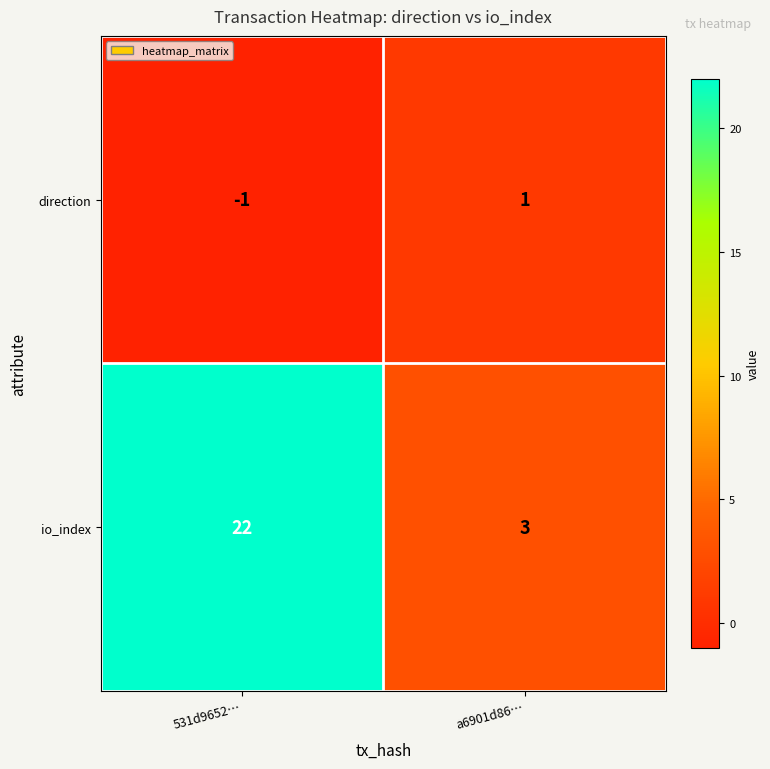

How many positive values does the direction series have?

1